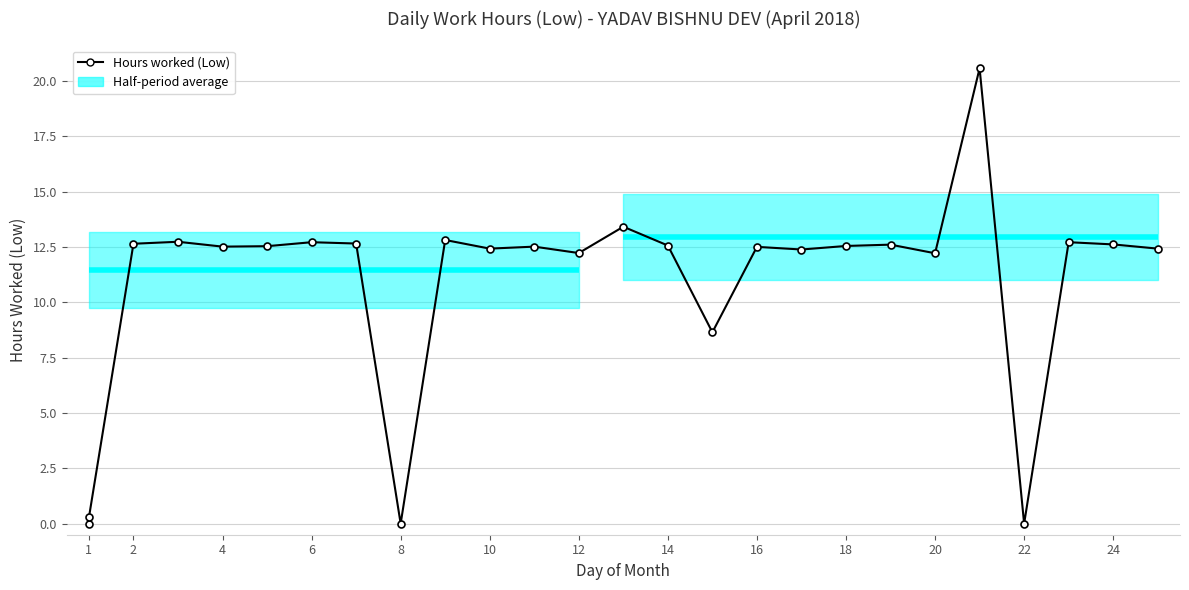

What is the difference between the second highest and second lowest values?

13.4